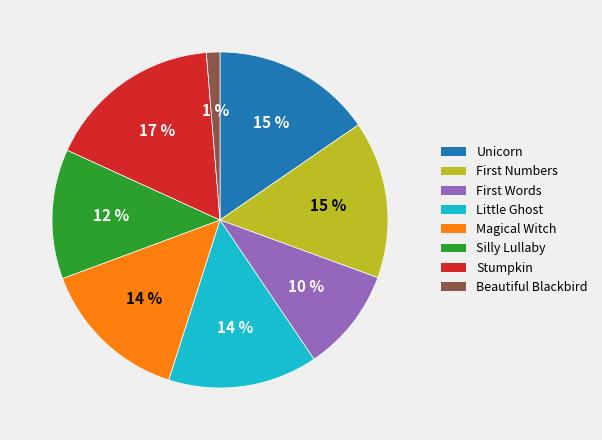

Does Unicorn represent more than half of the total?

No